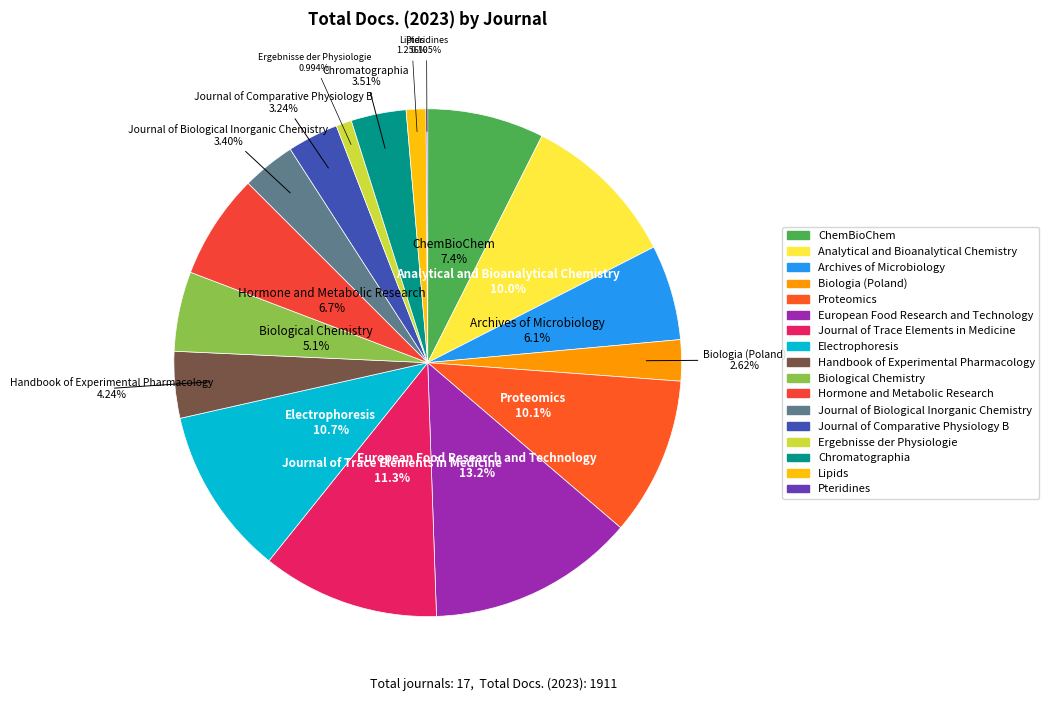

To the nearest percent, what is the difference between the largest and smallest slice percentages?

13%